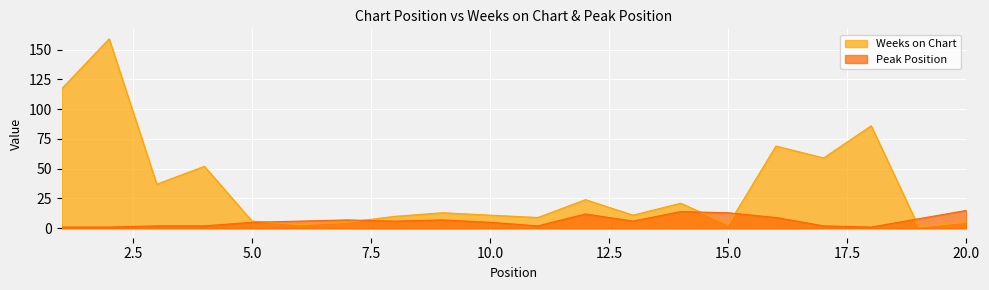

The value of Weeks on Chart at 15.0 is 3. True or false?

True